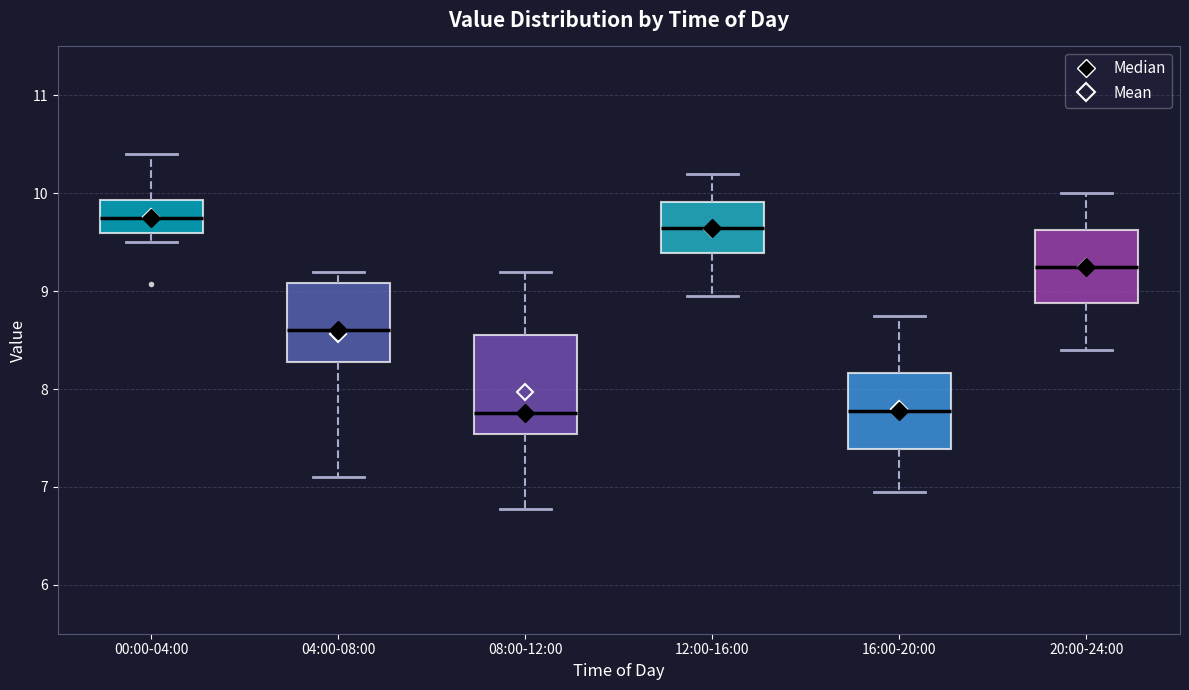

Reading left to right, transcribe this box plot: for each box, give where its median line is, the range the box spans, and where its two whiskers end, as read against the y-axis. The values are not printed on the chart, so give them approximately, as read against the axis.

00:00-04:00: median 9.8, box 9.6 to 9.9, whiskers 9.5 to 10.4
04:00-08:00: median 8.6, box 8.3 to 9.1, whiskers 7.1 to 9.2
08:00-12:00: median 7.8, box 7.5 to 8.6, whiskers 6.8 to 9.2
12:00-16:00: median 9.7, box 9.4 to 9.9, whiskers 9.0 to 10.2
16:00-20:00: median 7.8, box 7.4 to 8.2, whiskers 7.0 to 8.8
20:00-24:00: median 9.3, box 8.9 to 9.6, whiskers 8.4 to 10.0